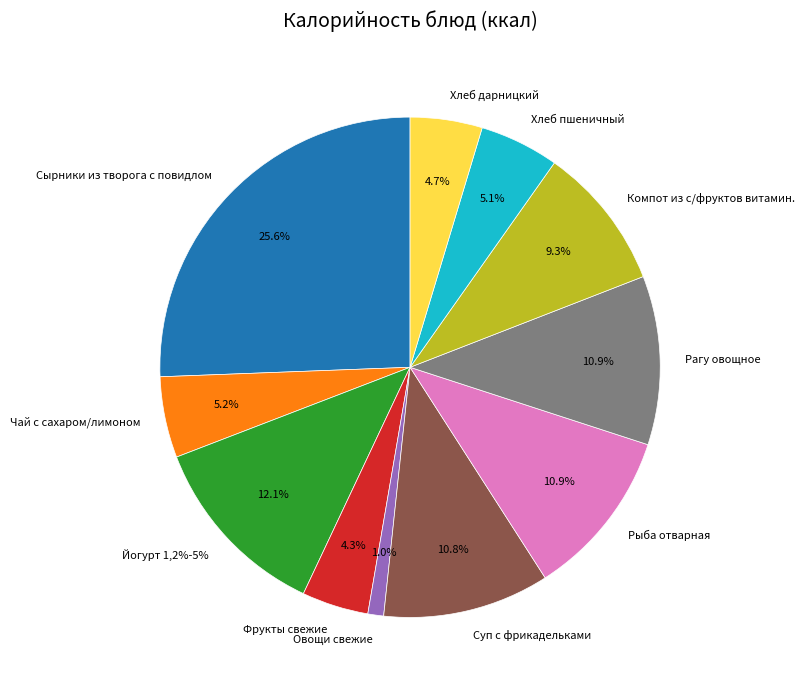

What percentage is NOT represented by Хлеб пшеничный?

94.9%